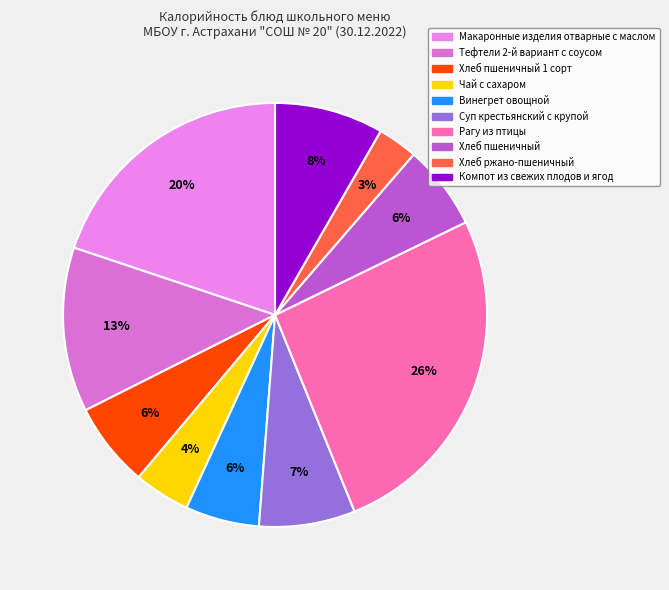

How many segments does this pie chart have?

10